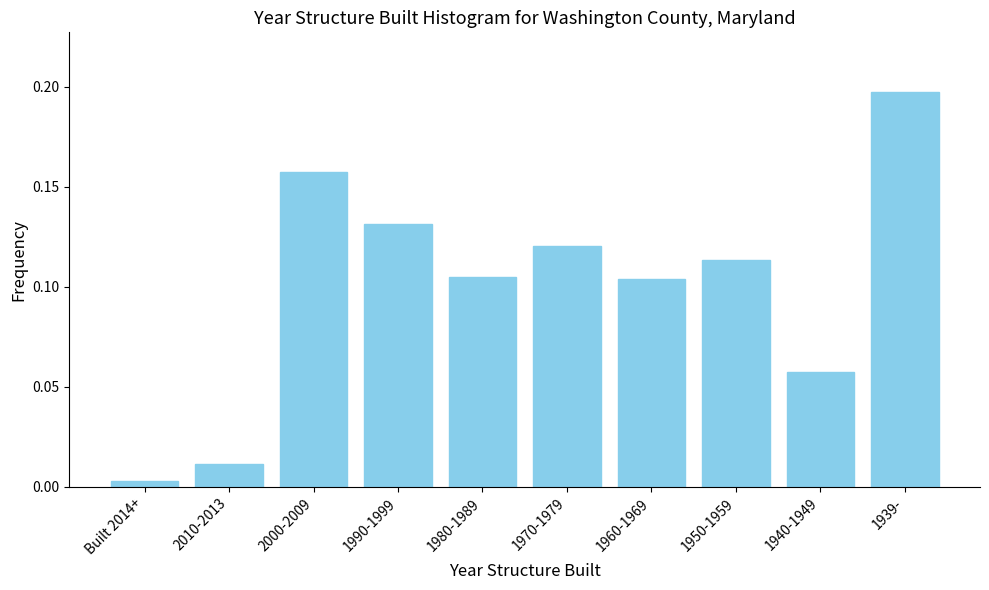

What is the sum of all values?

1.0